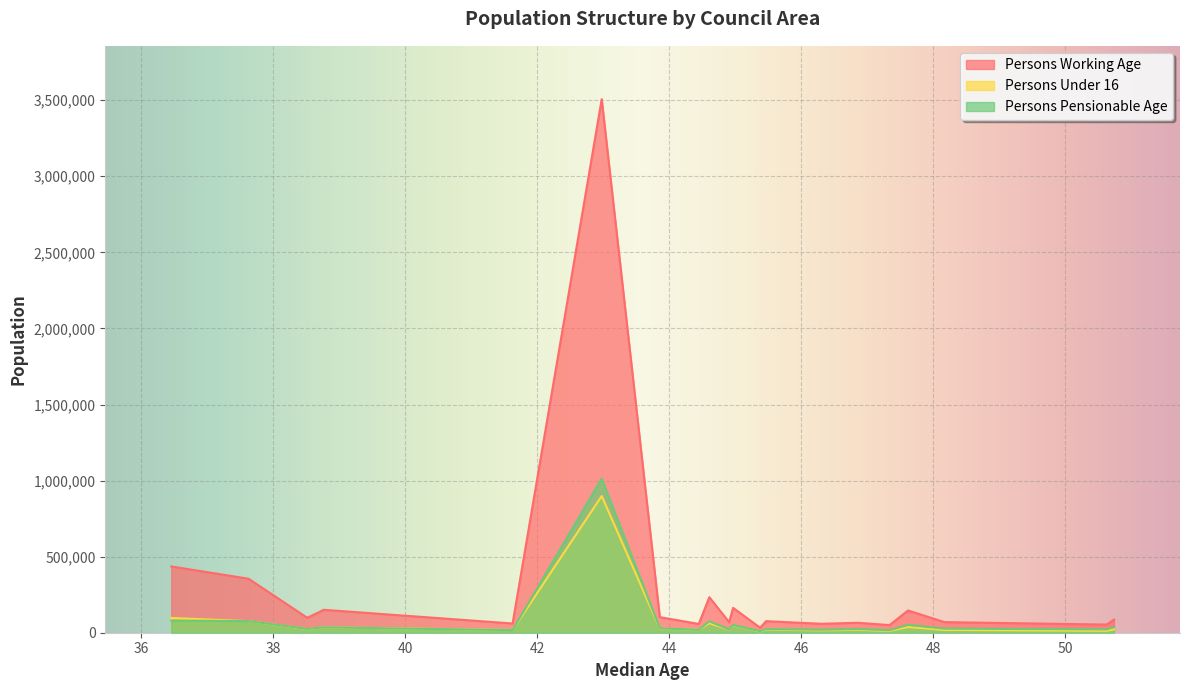

How many lines are shown in the chart?

3